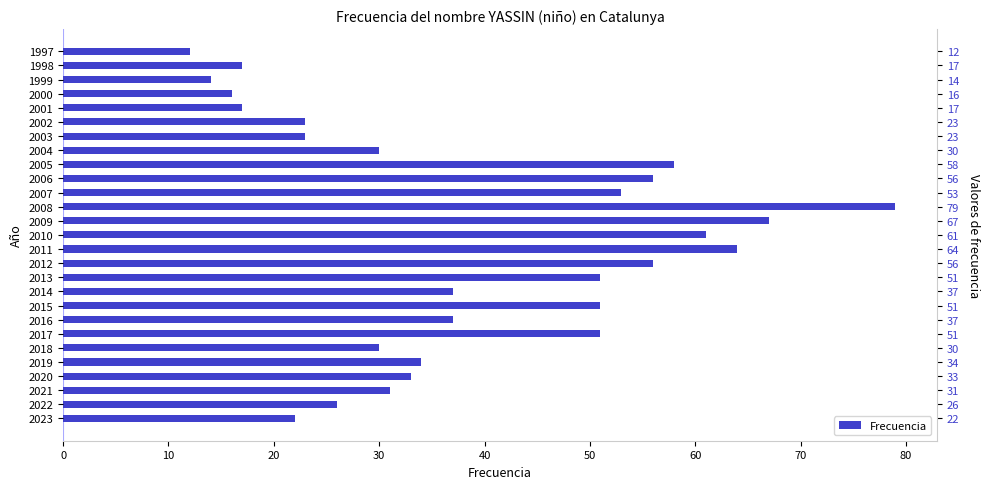

Reading right to left, list all the values displayed in this chart.

12	17	14	16	17	23	23	30	58	56	53	79	67	61	64	56	51	37	51	37	51	30	34	33	31	26	22